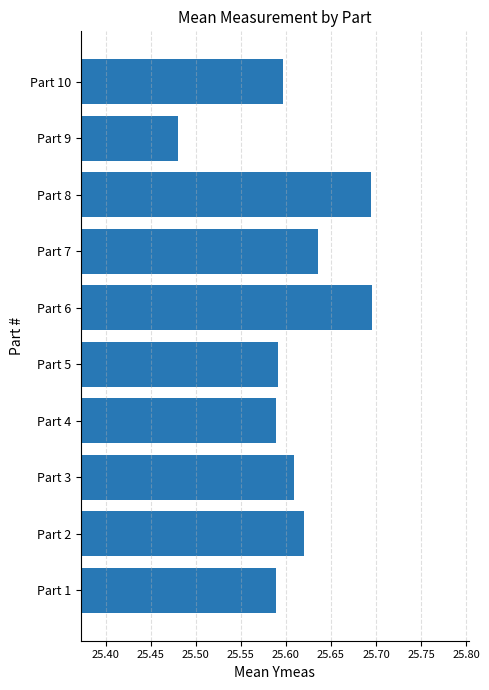

What is the sum of the values at Part 5 and Part 10?

51.2